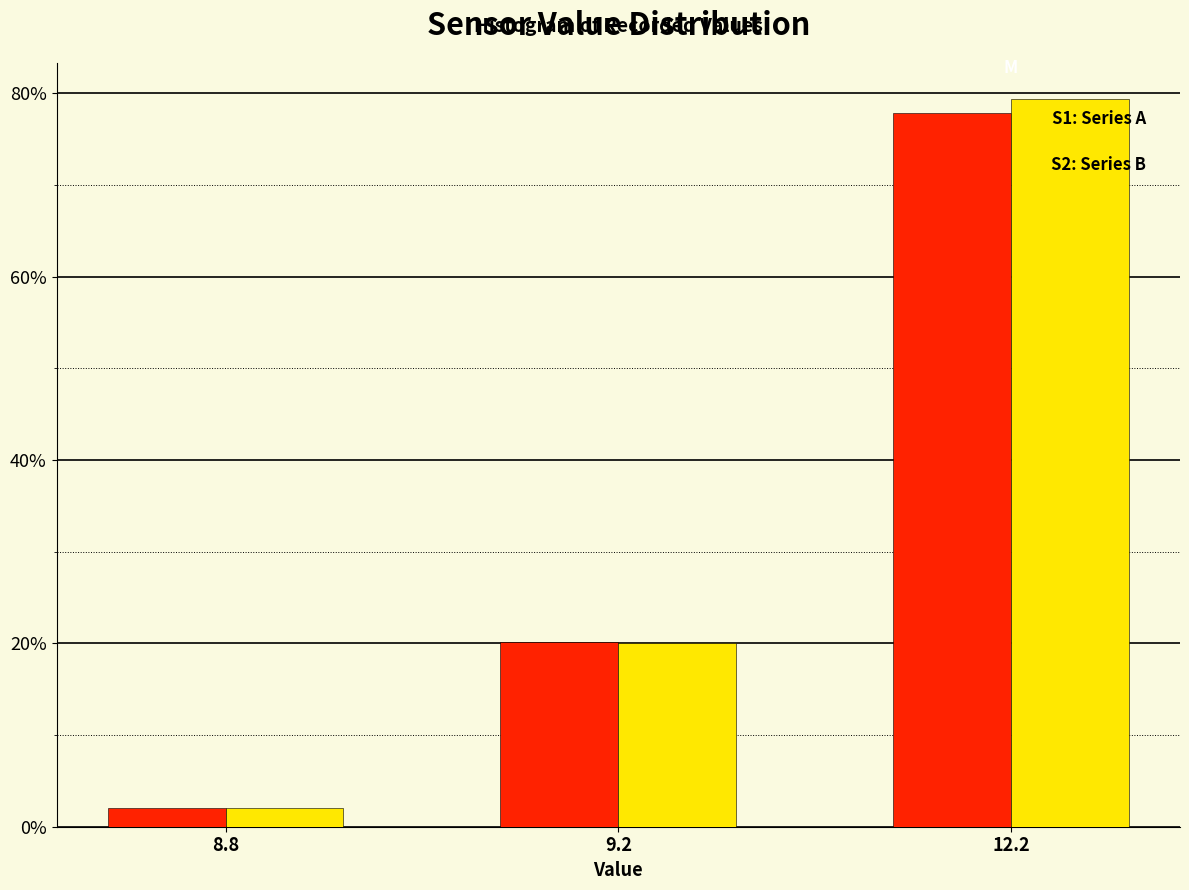

Reading right to left, list all the values displayed in this chart.

Series A: 12.2=77.9	9.2=20.1	8.8=2.0
Series B: 12.2=79.4	9.2=20.1	8.8=2.0